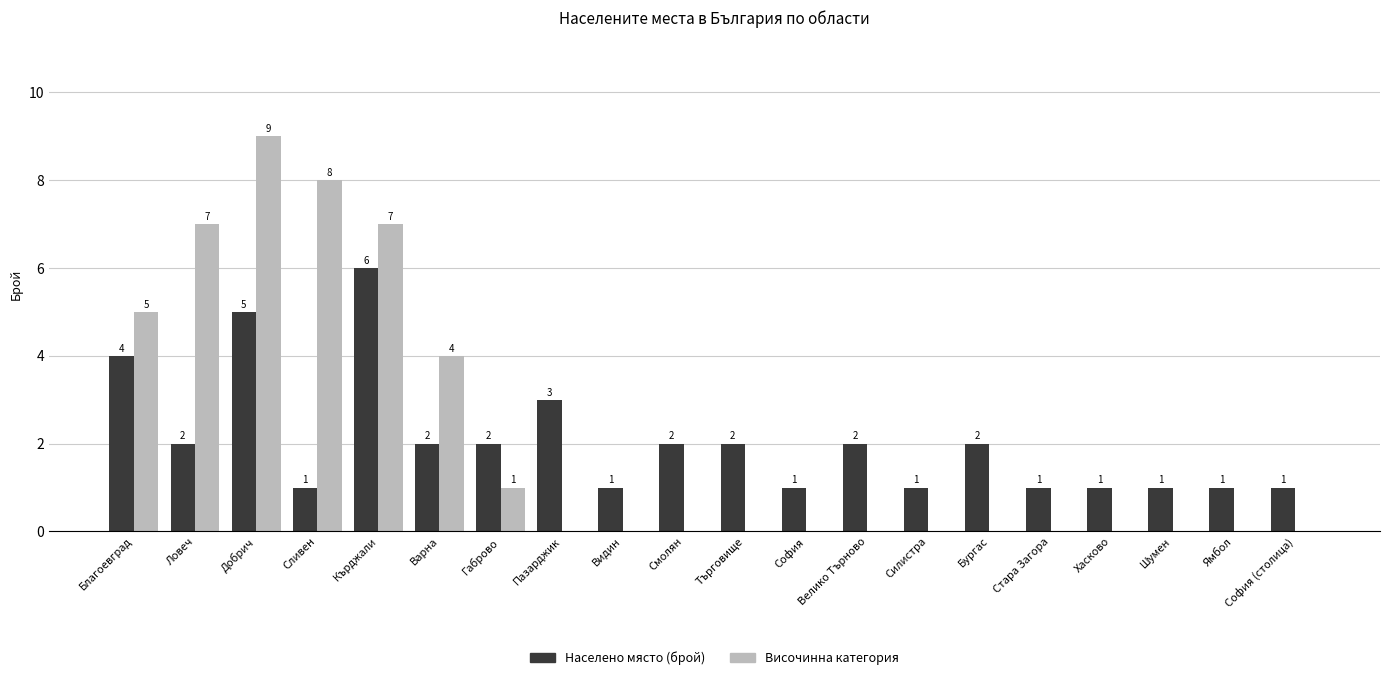

Between Сливен and Габрово, which series saw the biggest shift?

Височинна категория